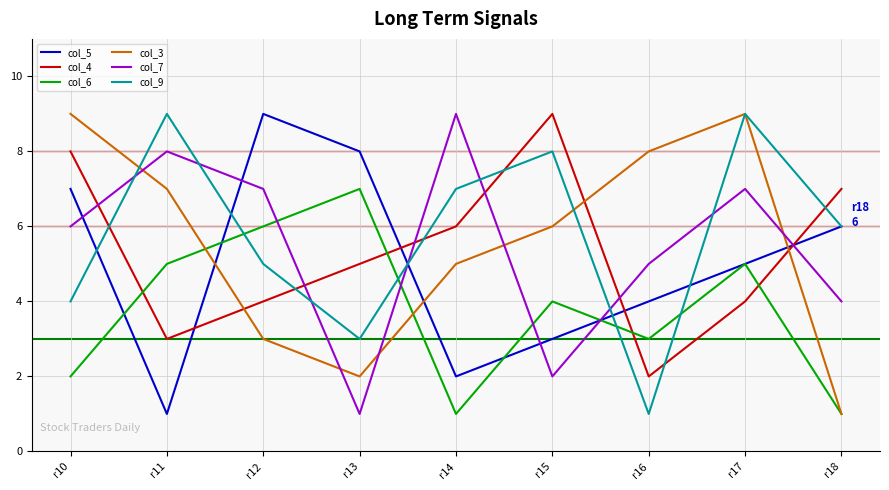

True or false: col_3 has more than 0 points higher than both neighbors.

True